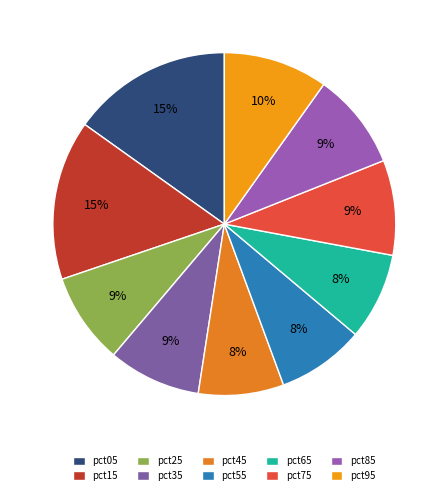

Combined, do pct15 and pct75 account for over 50%?

No